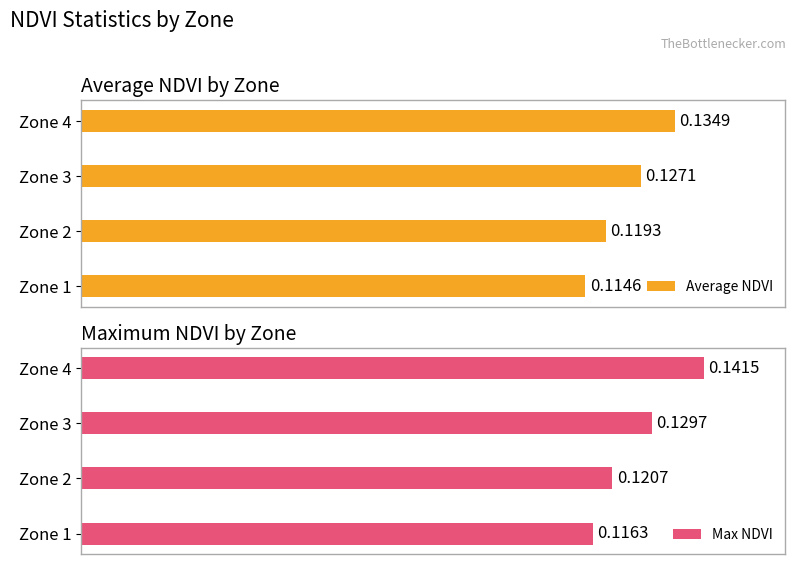

Which series has the largest total across all categories?

Max NDVI